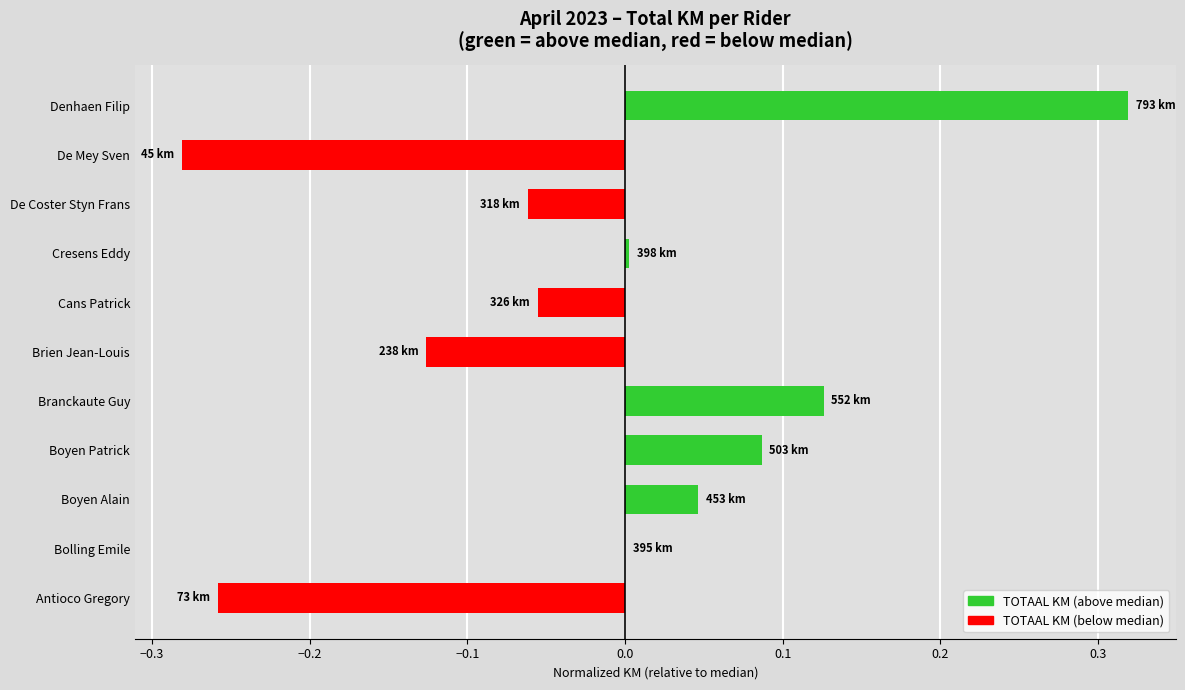

What is the change in value from Bolling Emile to Denhaen Filip?

+0.3